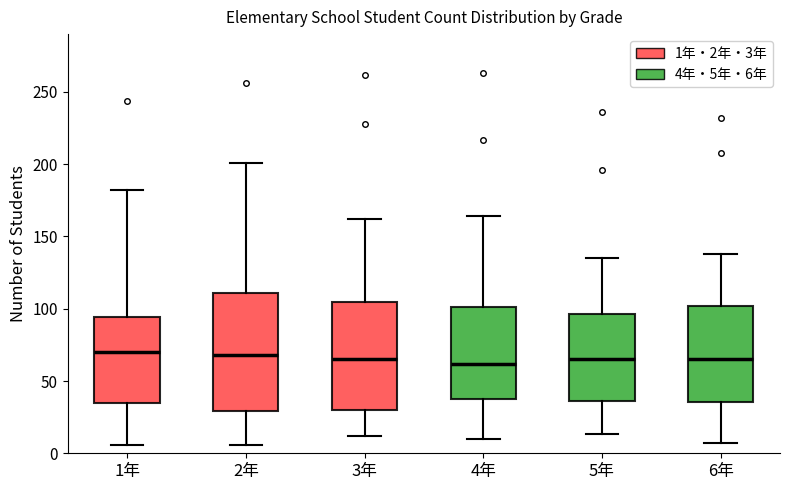

Where does the upper whisker of the box for 3年 end on the y-axis? The values are not printed on the chart, so give them approximately, as read against the axis.

160